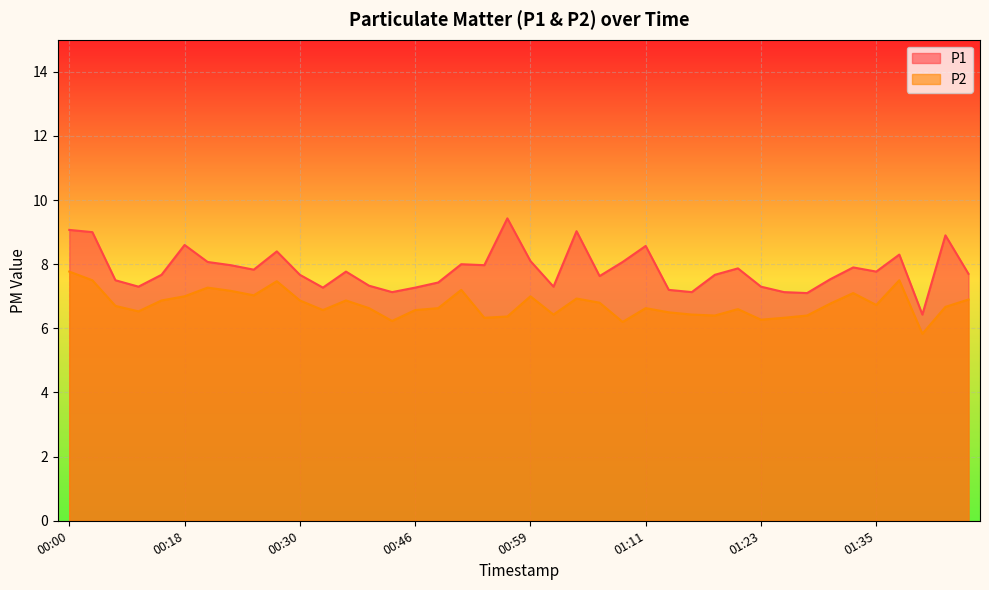

What is the maximum value for P1?

9.4